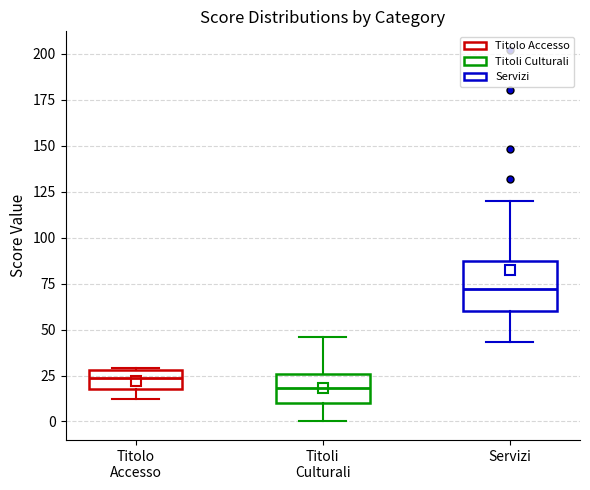

Reading left to right, read every box against the y-axis: the position of its median line, the range the box covers, and the ends of its whiskers. The values are not printed on the chart, so give them approximately, as read against the axis.

Titolo Accesso: median 25, box 20 to 30, whiskers 10 to 30
Titoli Culturali: median 20, box 10 to 25, whiskers 0 to 45
Servizi: median 70, box 60 to 85, whiskers 45 to 120